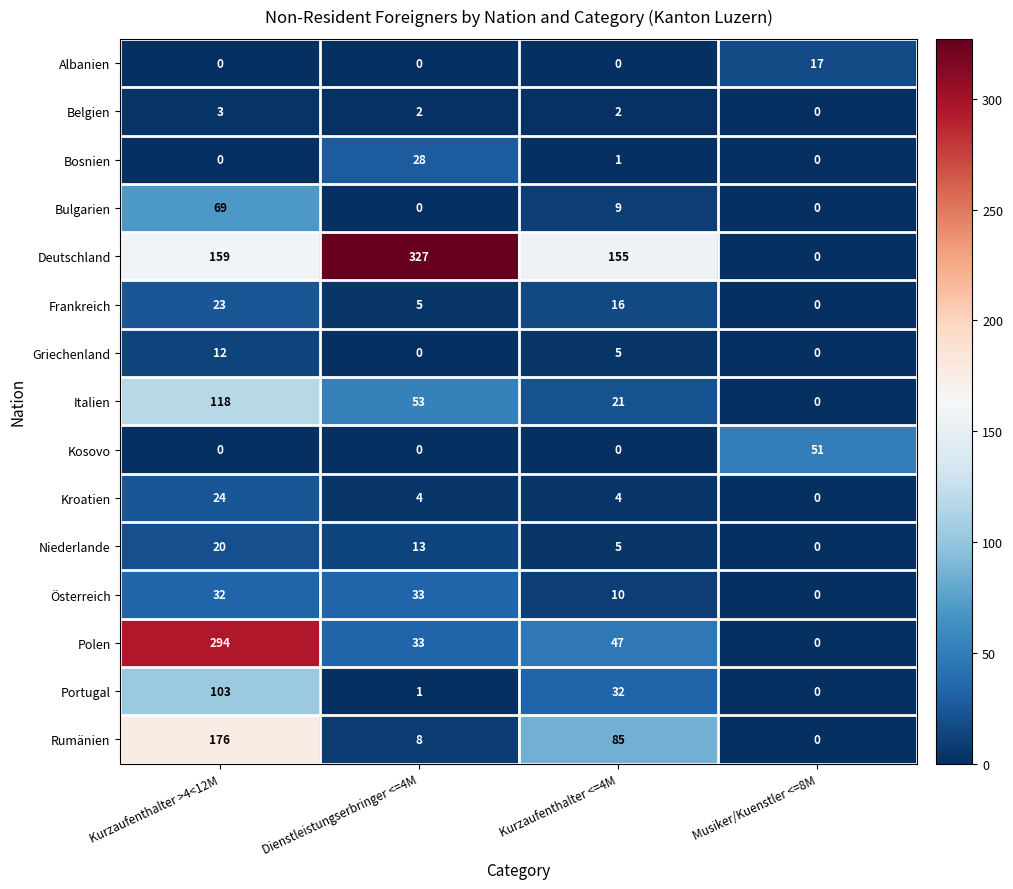

Which series has the largest total across all categories?

Deutschland